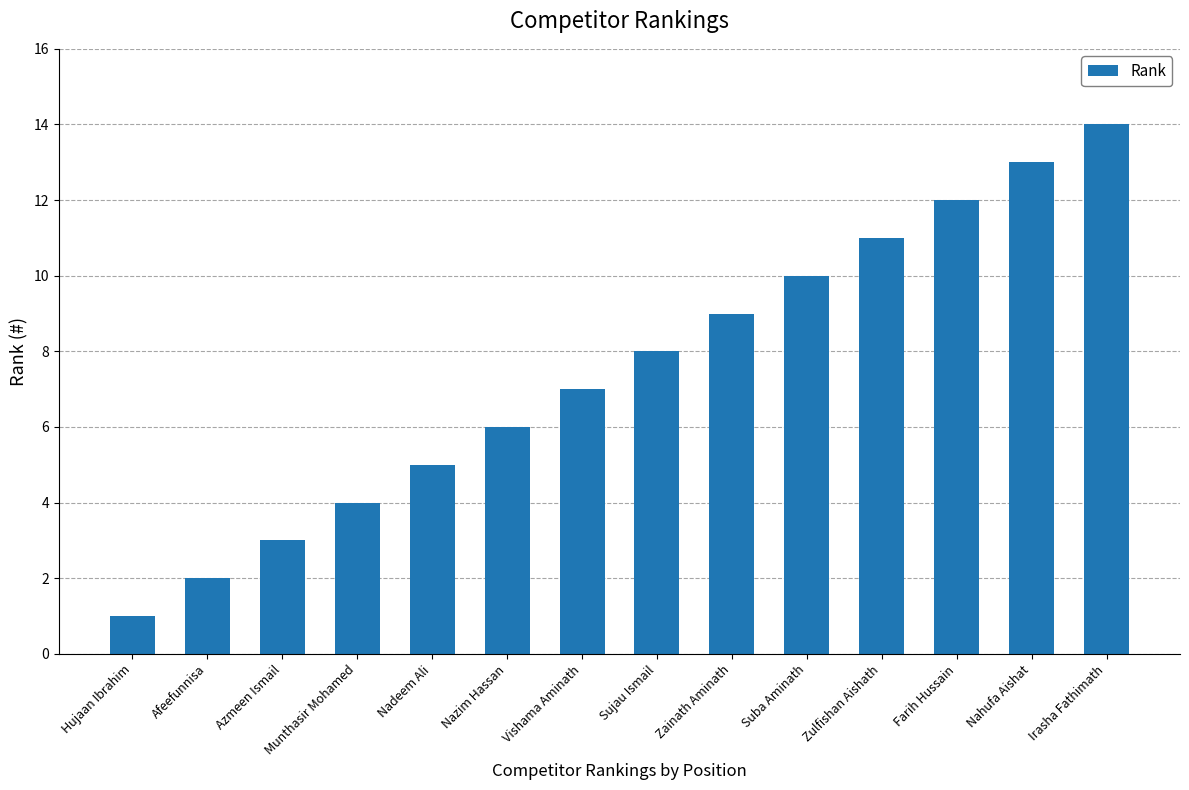

What is the value of the 2nd bar from the left?

2